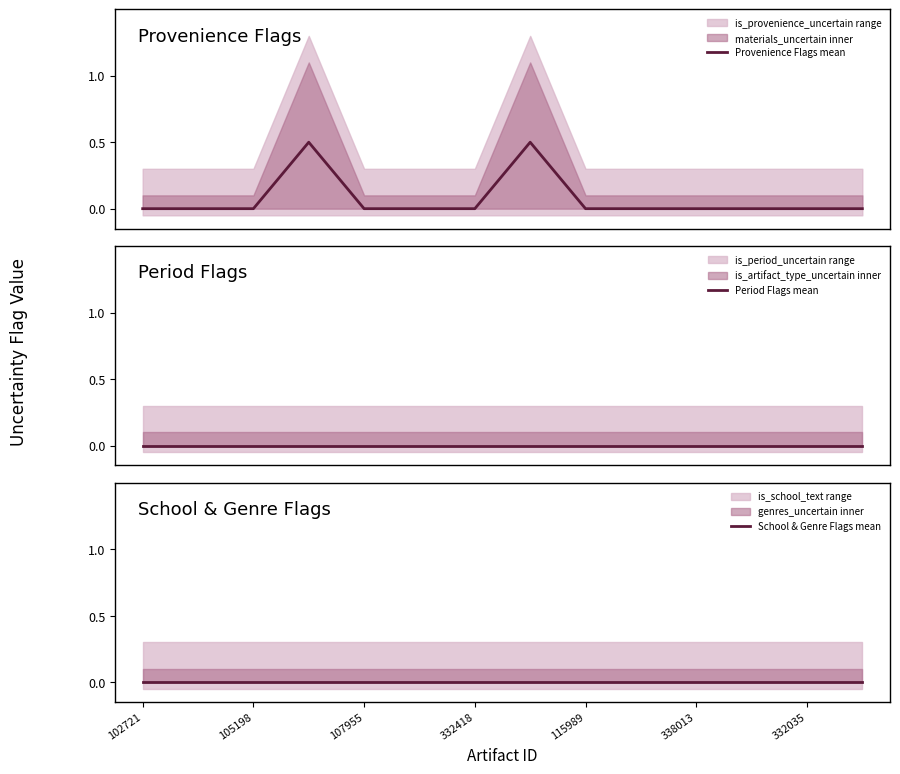

Reading left to right, extract all data points from this chart.

Provenience Flags mean: 0.0	0.0	0.0	0.5	0.0	0.0	0.0	0.5	0.0	0.0	0.0	0.0	0.0	0.0
Period Flags mean: 0.0	0.0	0.0	0.0	0.0	0.0	0.0	0.0	0.0	0.0	0.0	0.0	0.0	0.0
School & Genre Flags mean: 0.0	0.0	0.0	0.0	0.0	0.0	0.0	0.0	0.0	0.0	0.0	0.0	0.0	0.0